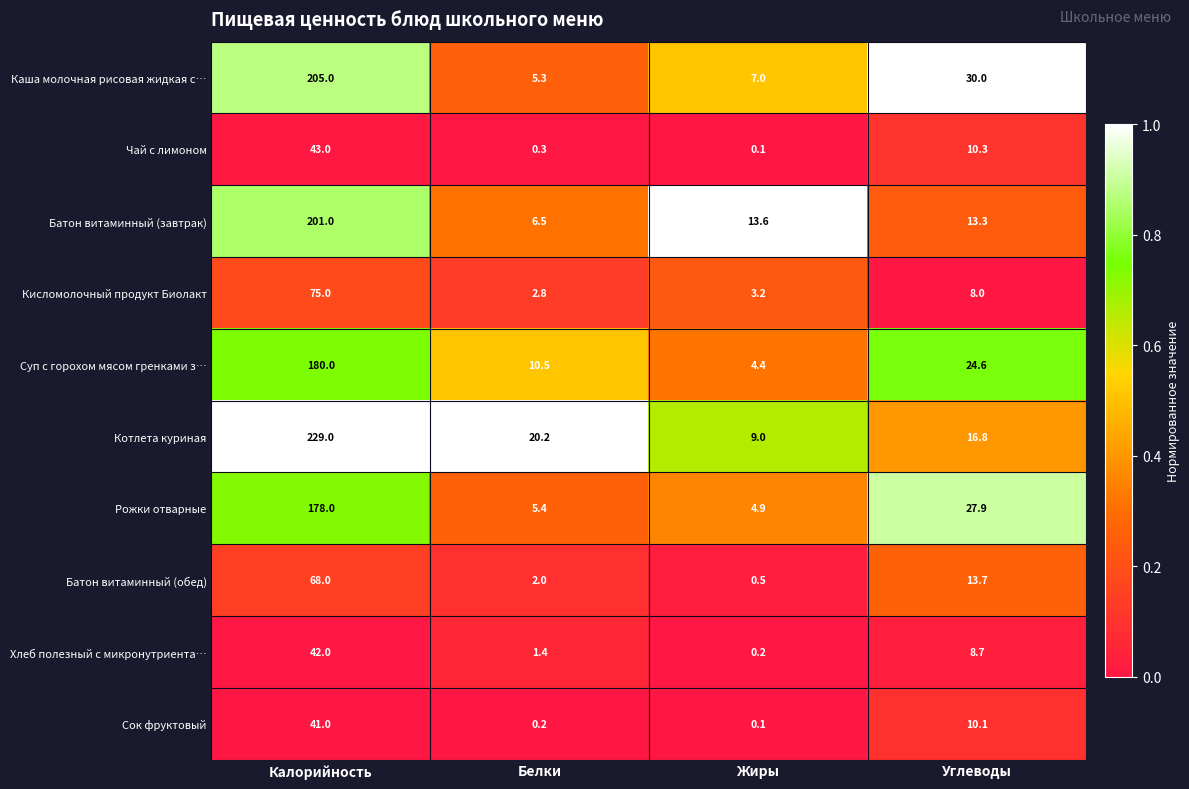

List the labels in order of Хлеб полезный с микронутриента… value, largest first.

Калорийность, Углеводы, Белки, Жиры